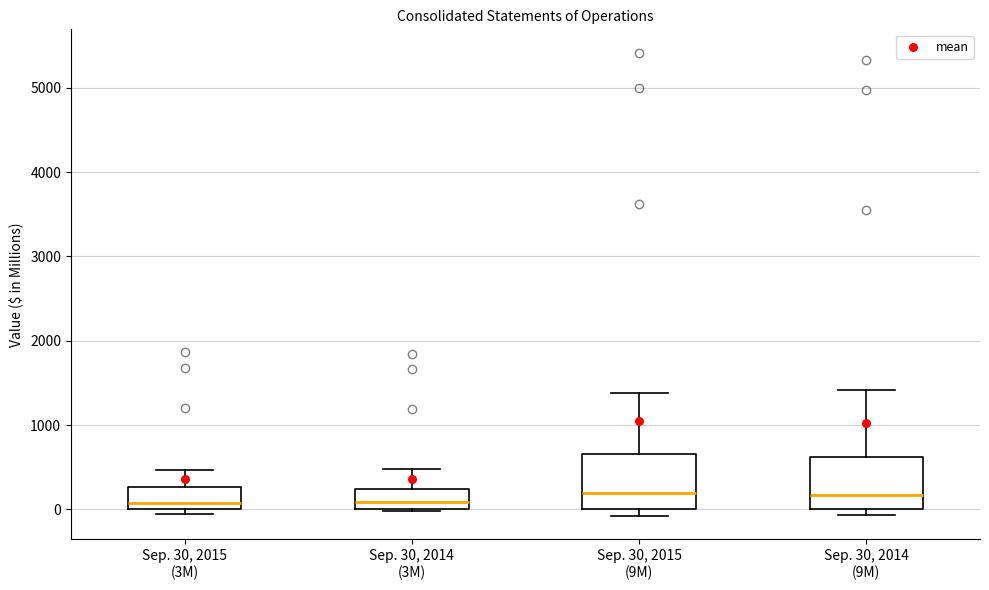

Reading left to right, read every box against the y-axis: the position of its median line, the range the box covers, and the ends of its whiskers. The values are not printed on the chart, so give them approximately, as read against the axis.

Sep. 30, 2015 (3M): median 100, box 0 to 300, whiskers -100 to 500
Sep. 30, 2014 (3M): median 100, box 0 to 200, whiskers 0 to 500
Sep. 30, 2015 (9M): median 200, box 0 to 700, whiskers -100 to 1400
Sep. 30, 2014 (9M): median 200, box 0 to 600, whiskers -100 to 1400